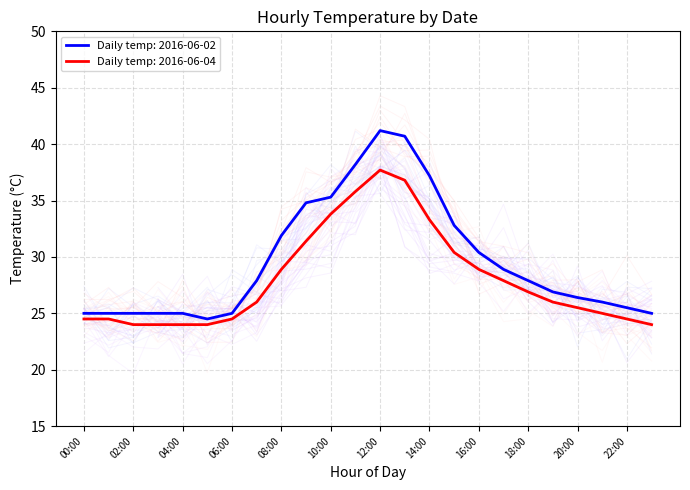

What is the minimum value for Daily temp: 2016-06-02?

24.5